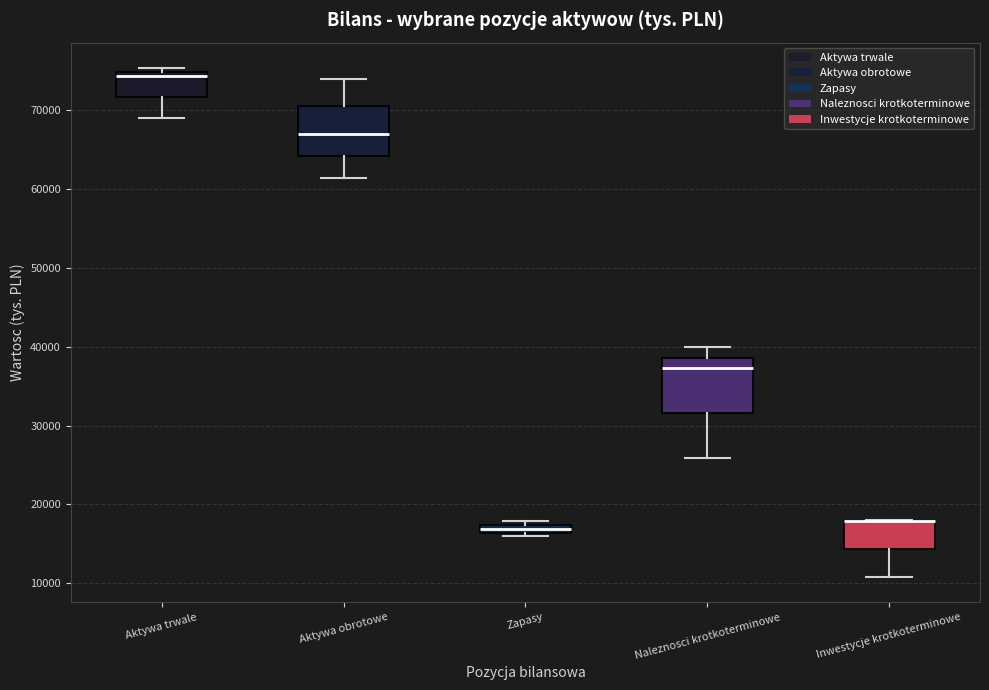

Where does the upper whisker of the box for Naleznosci krotkoterminowe end on the y-axis? The values are not printed on the chart, so give them approximately, as read against the axis.

40000